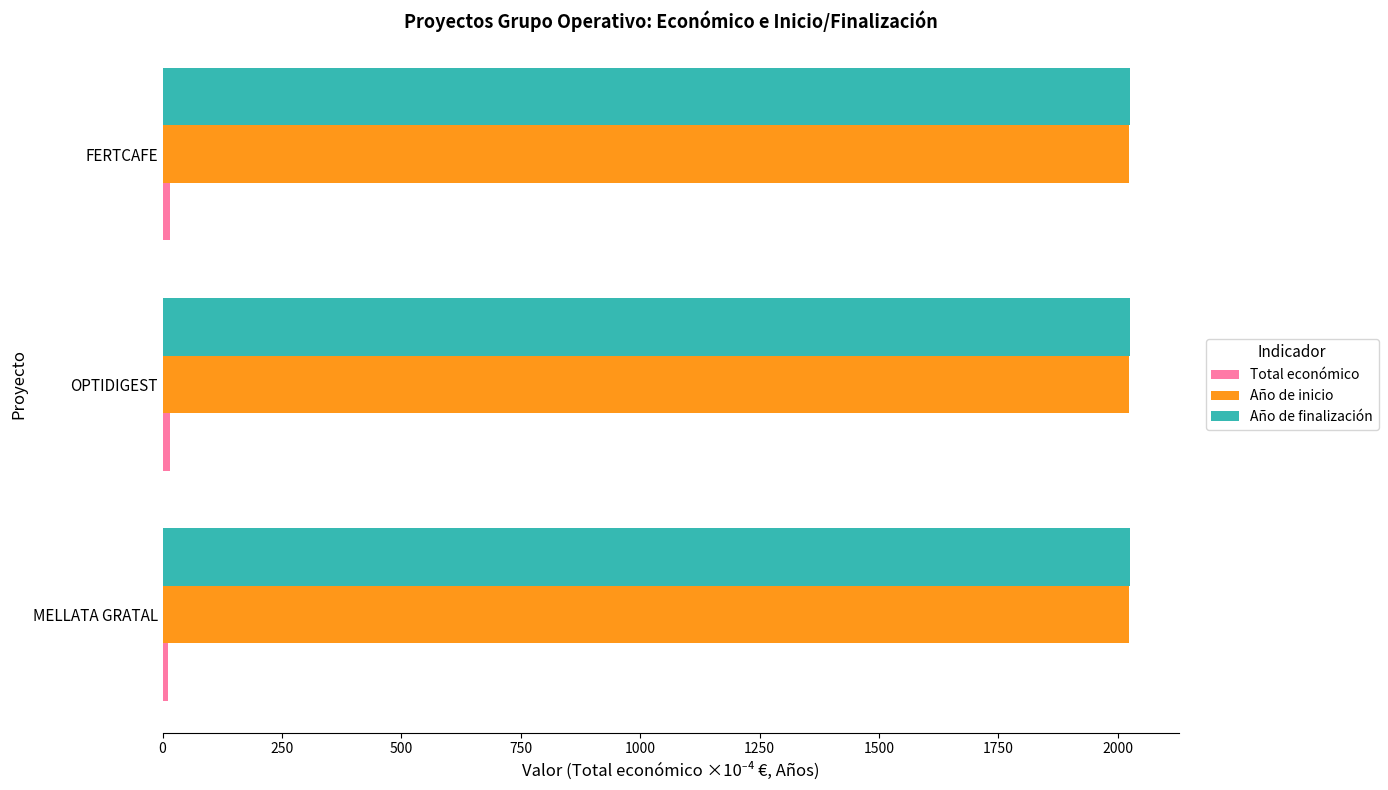

At how many categories does at least one series exceed 590?

3